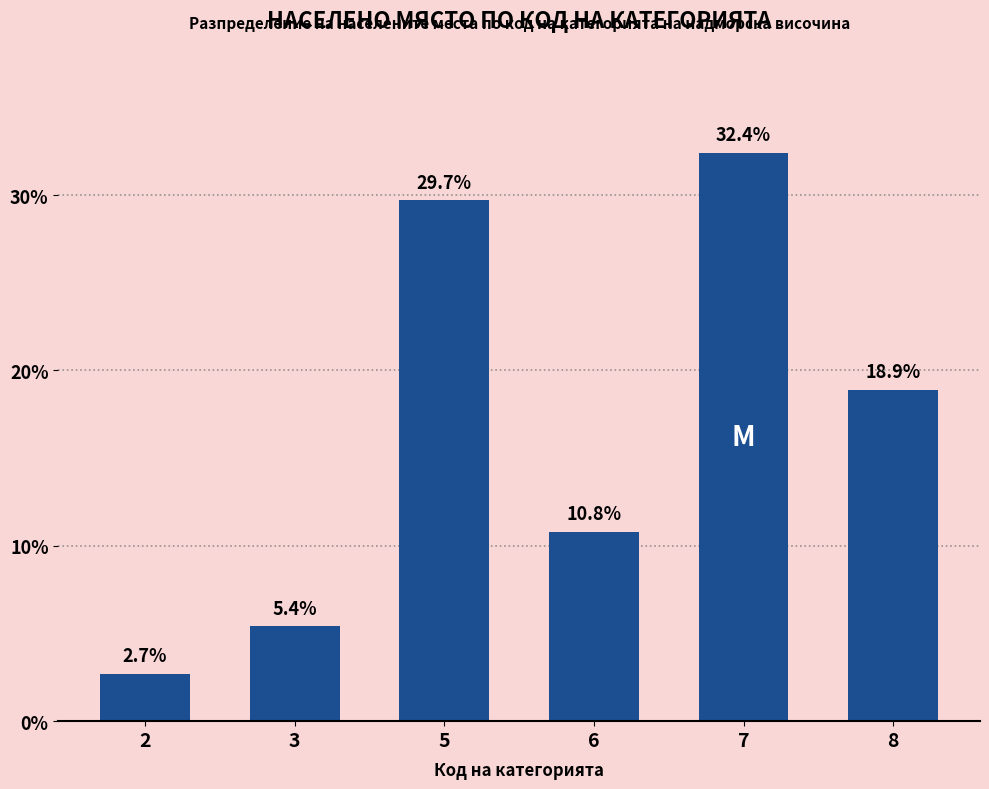

What is the maximum value shown in the chart?

32.4